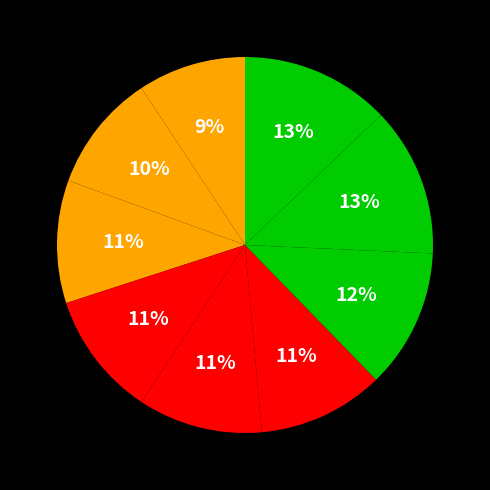

How many segments does this pie chart have?

9